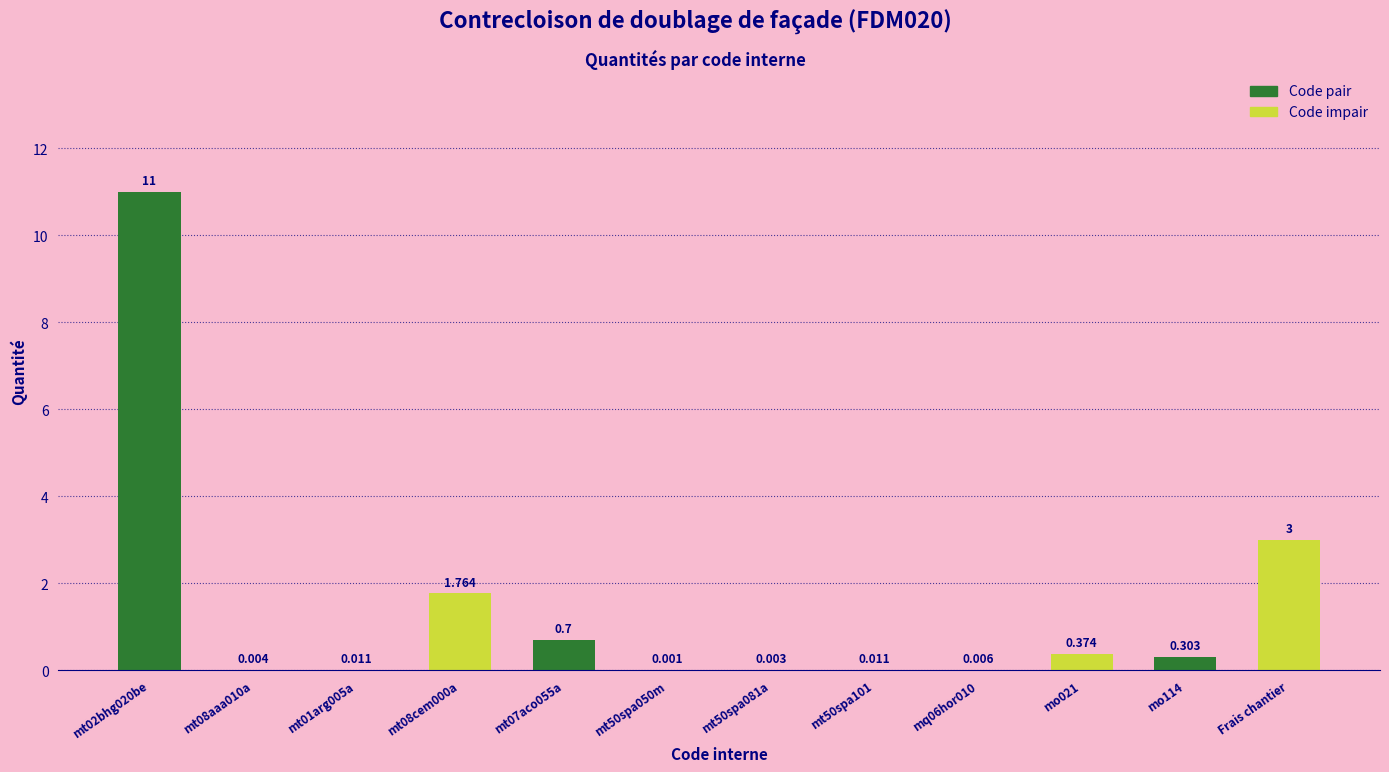

Between Frais chantier and mt50spa050m, which is larger?

Frais chantier